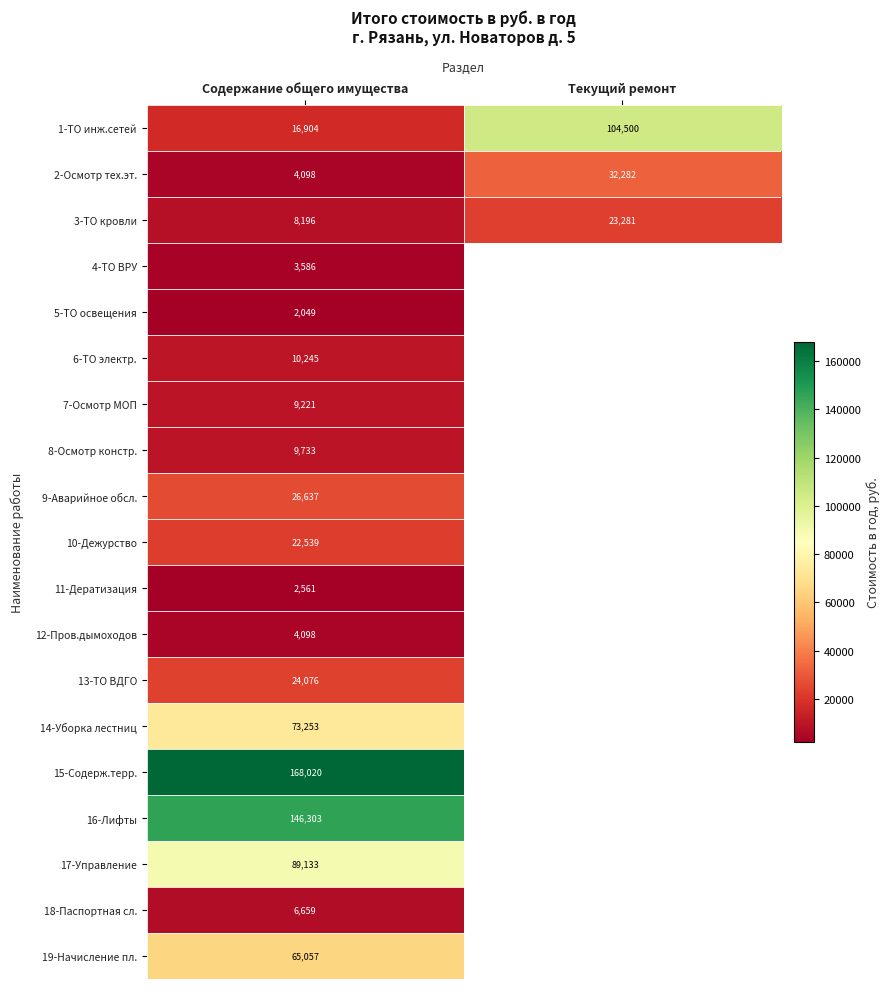

At which label does 3-ТО кровли reach its minimum?

Содержание общего имущества